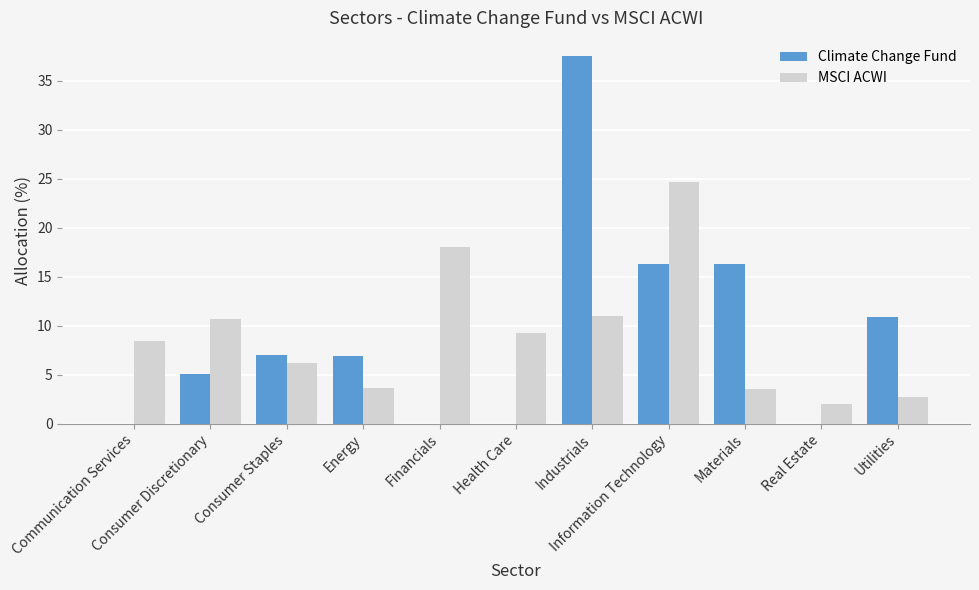

What is the greatest value displayed?

37.5